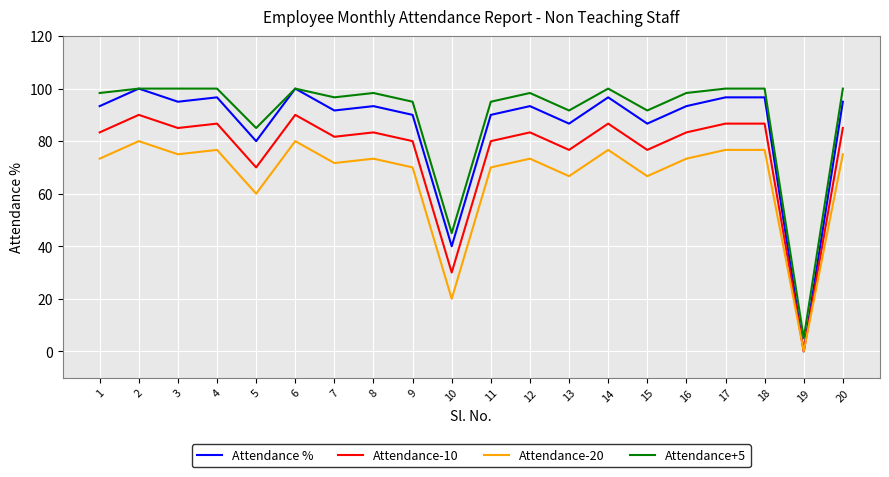

Reading left to right, what are all the values shown in this chart?

Attendance %: 1=93.3	2=100.0	3=95.0	4=96.7	5=80.0	6=100.0	7=91.7	8=93.3	9=90.0	10=40.0	11=90.0	12=93.3	13=86.7	14=96.7	15=86.7	16=93.3	17=96.7	18=96.7	19=0.0	20=95.0
Attendance-10: 1=83.3	2=90.0	3=85.0	4=86.7	5=70.0	6=90.0	7=81.7	8=83.3	9=80.0	10=30.0	11=80.0	12=83.3	13=76.7	14=86.7	15=76.7	16=83.3	17=86.7	18=86.7	19=0.0	20=85.0
Attendance-20: 1=73.3	2=80.0	3=75.0	4=76.7	5=60.0	6=80.0	7=71.7	8=73.3	9=70.0	10=20.0	11=70.0	12=73.3	13=66.7	14=76.7	15=66.7	16=73.3	17=76.7	18=76.7	19=0.0	20=75.0
Attendance+5: 1=98.3	2=100.0	3=100.0	4=100.0	5=85.0	6=100.0	7=96.7	8=98.3	9=95.0	10=45.0	11=95.0	12=98.3	13=91.7	14=100.0	15=91.7	16=98.3	17=100.0	18=100.0	19=5.0	20=100.0